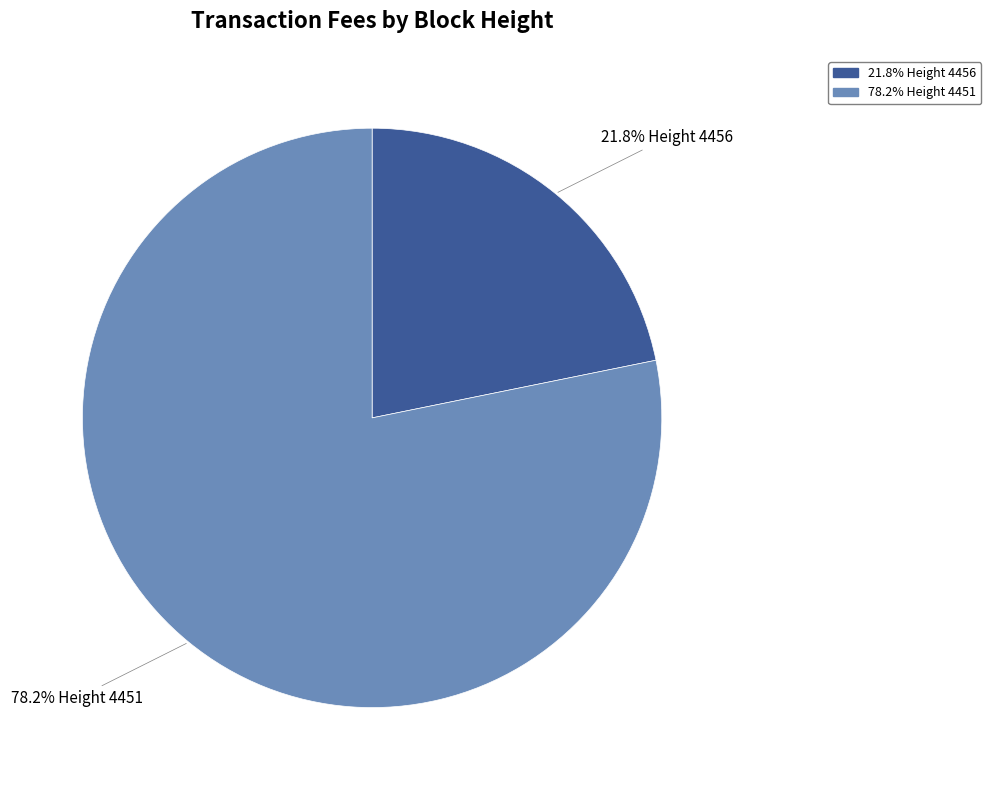

Is there a majority slice in this chart?

Yes